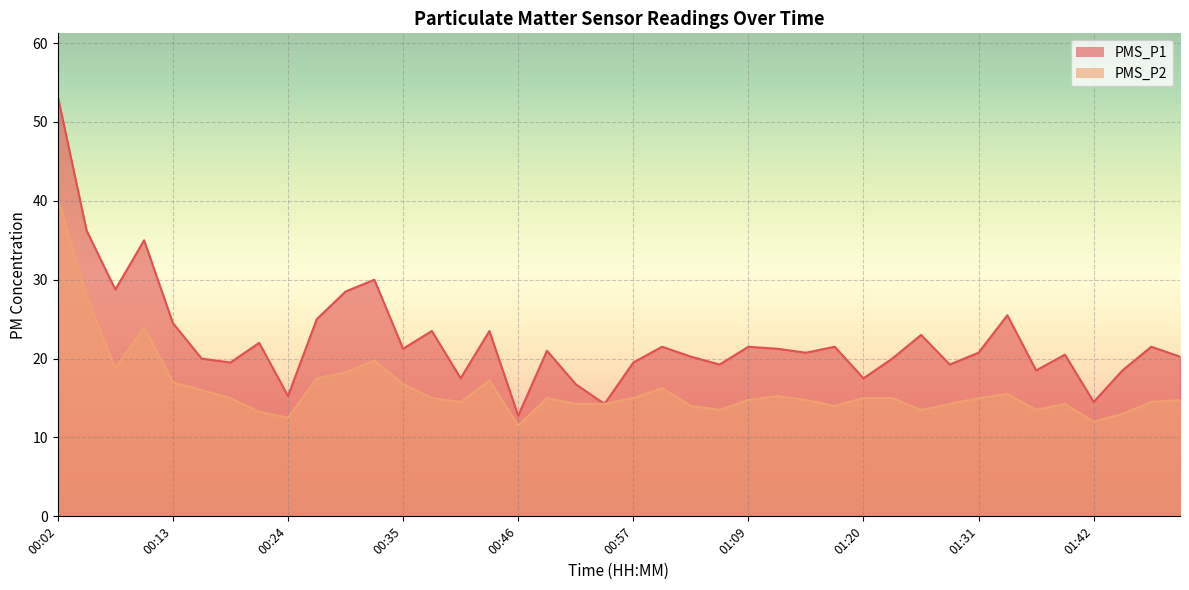

In PMS_P1, how many points are lower than both neighbors (excluding endpoints)?

13